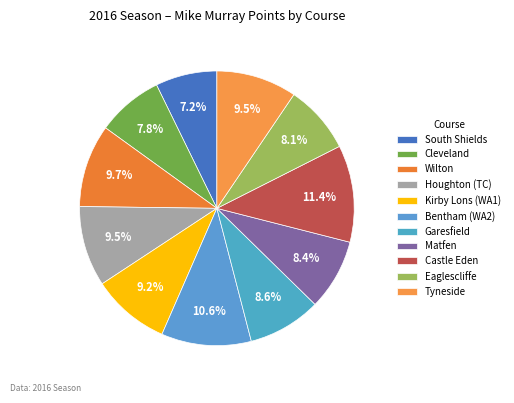

What percentage is the Tyneside slice, to the nearest percent?

9%